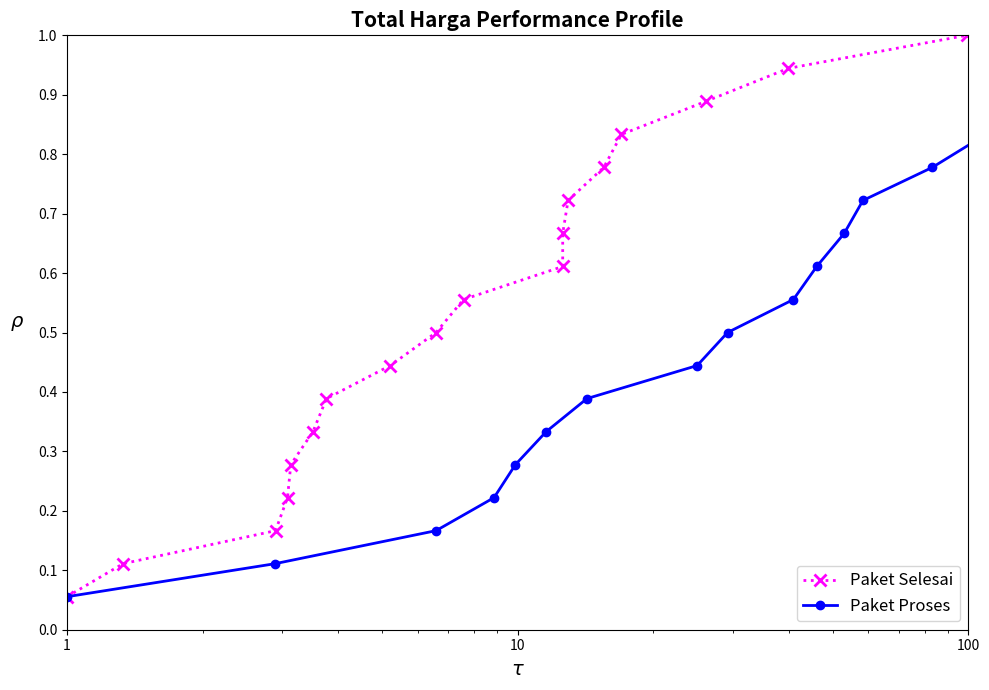

How many data points does each series have?

18